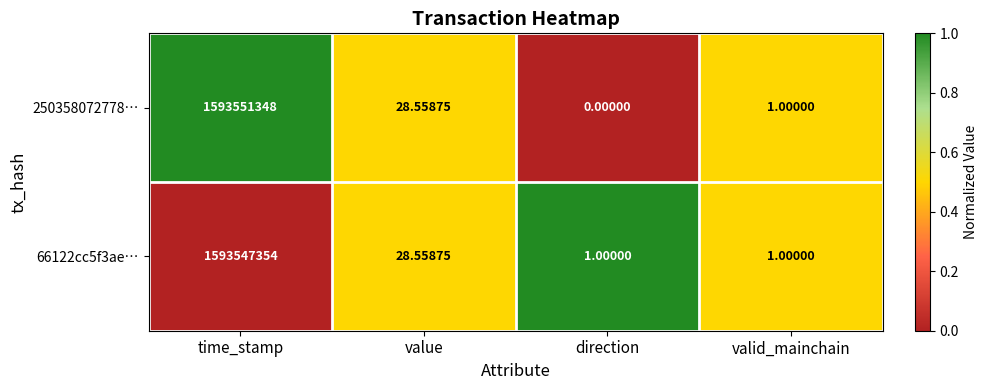

At which category is the sum across all series the highest?

time_stamp